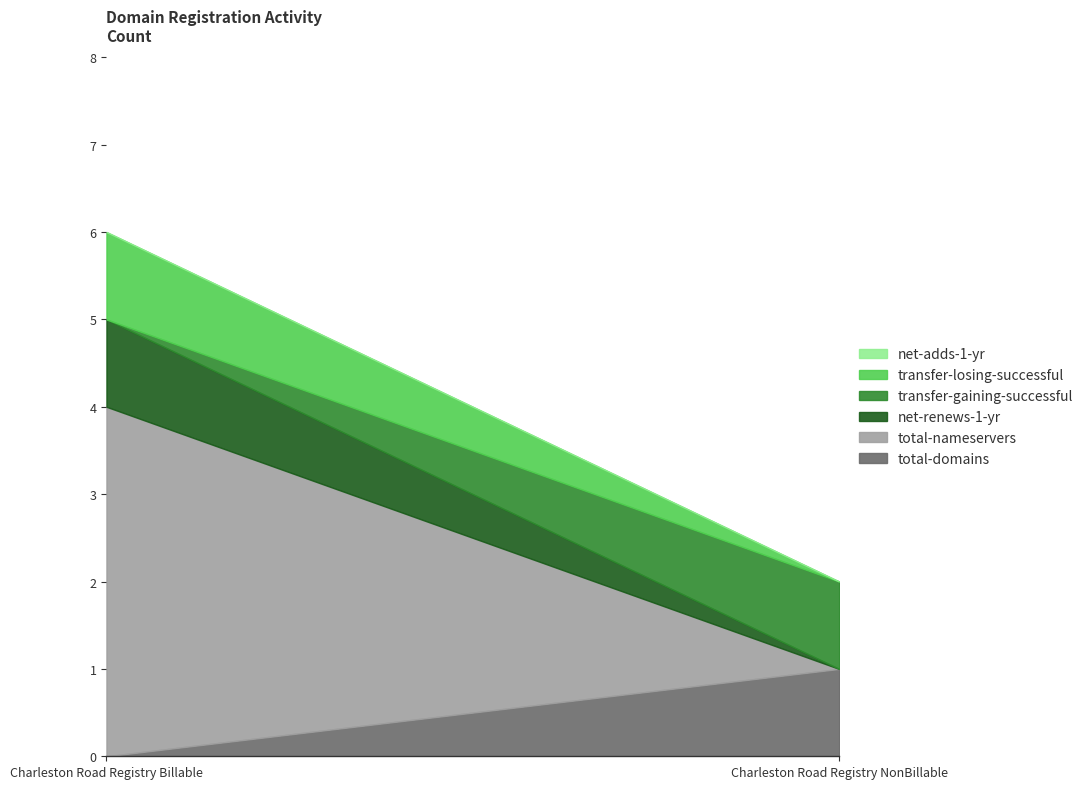

Is the value of transfer-losing-successful at Charleston Road Registry NonBillable greater than the value of net-renews-1-yr at Charleston Road Registry Billable?

No